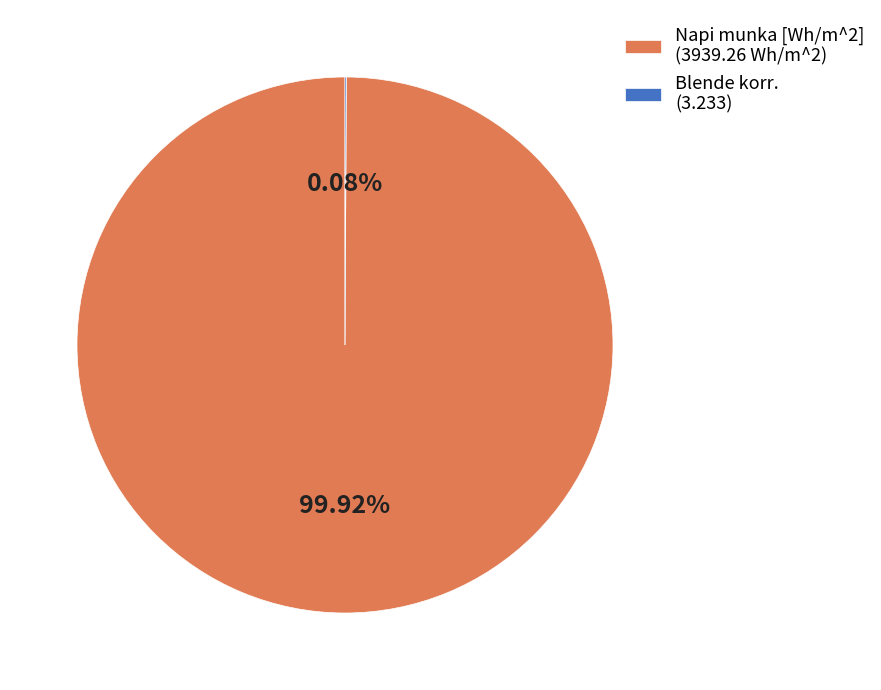

Which slice represents more than half of the pie?

Napi munka [Wh/m^2] (3939.26 Wh/m^2)